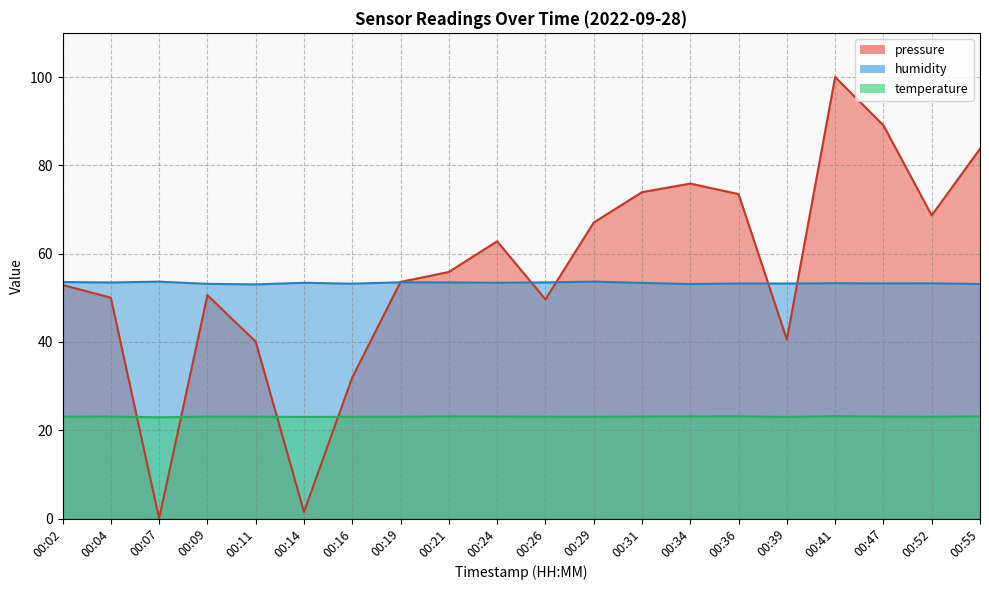

Reading left to right, transcribe all the data shown in this chart.

pressure: 52.9	50.0	0.0	50.6	40.1	1.5	32.0	53.6	55.9	62.8	49.6	67.0	73.9	75.9	73.5	40.5	100.0	89.1	68.7	83.8
humidity: 53.6	53.5	53.7	53.2	53.0	53.4	53.2	53.5	53.5	53.4	53.5	53.7	53.4	53.1	53.2	53.2	53.3	53.3	53.3	53.1
temperature: 23.1	23.1	22.9	23.1	23.1	23.0	23.1	23.1	23.1	23.1	23.1	23.1	23.1	23.1	23.2	23.0	23.2	23.1	23.1	23.1